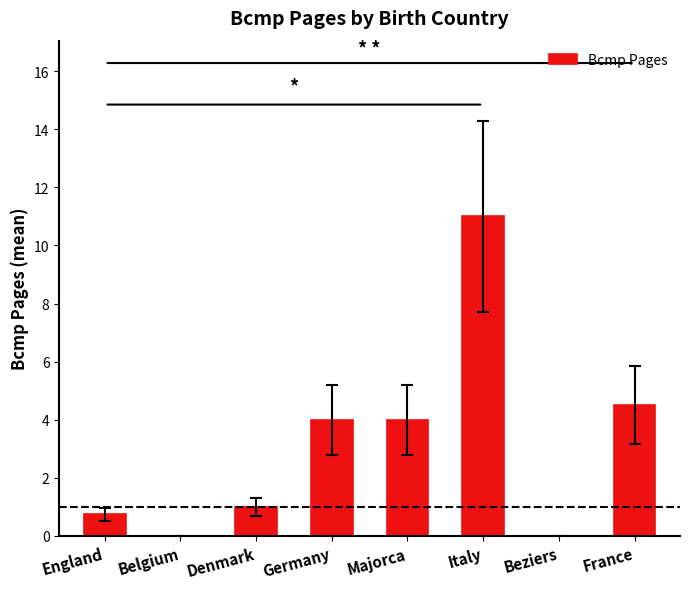

How many categories are shown in the chart?

8